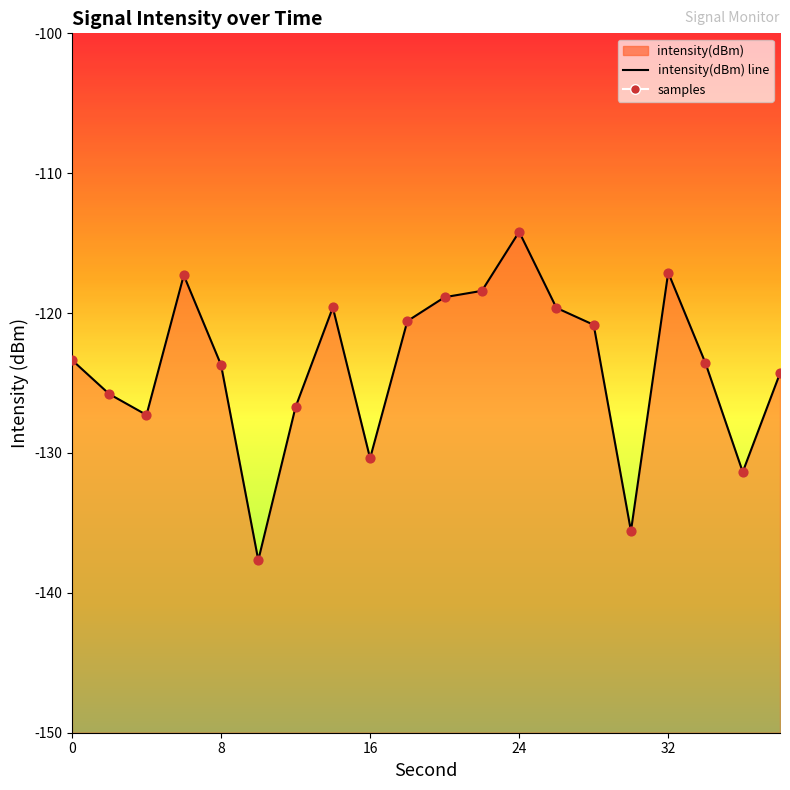

At how many categories does at least one series exceed -132?

18